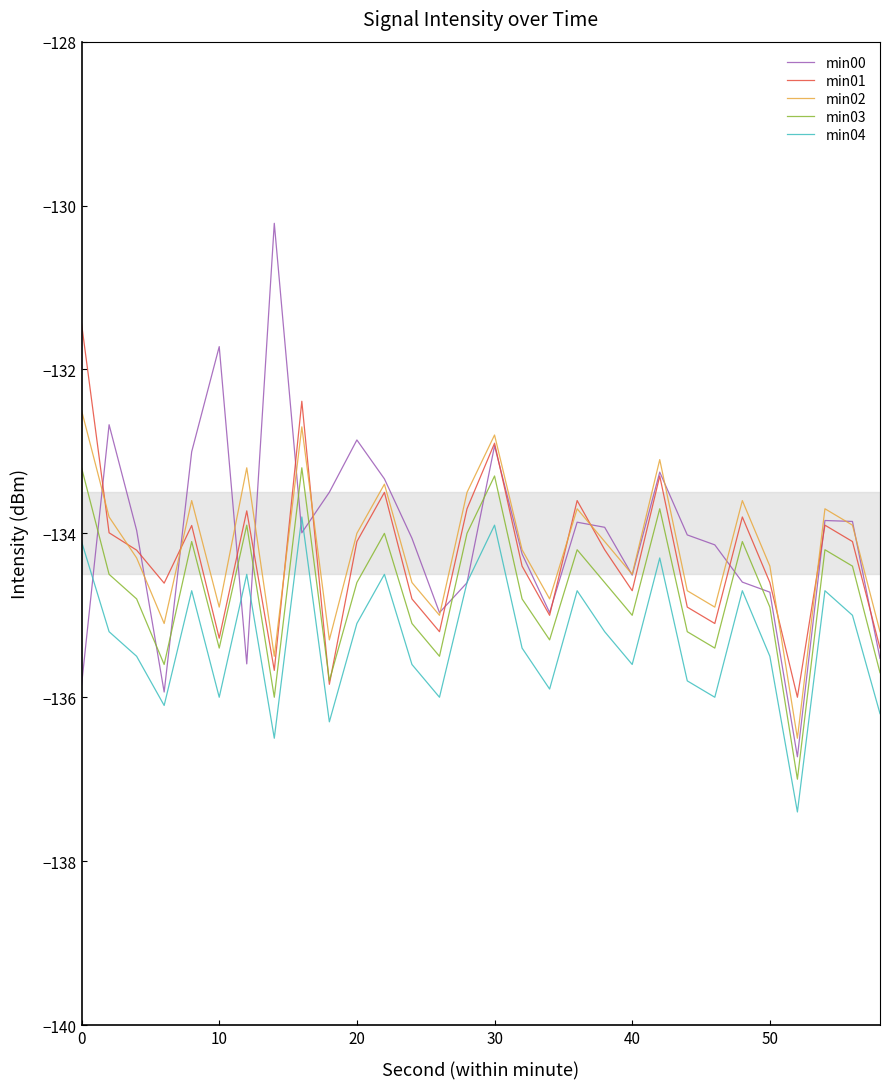

Which series has the largest range (max minus min)?

min00